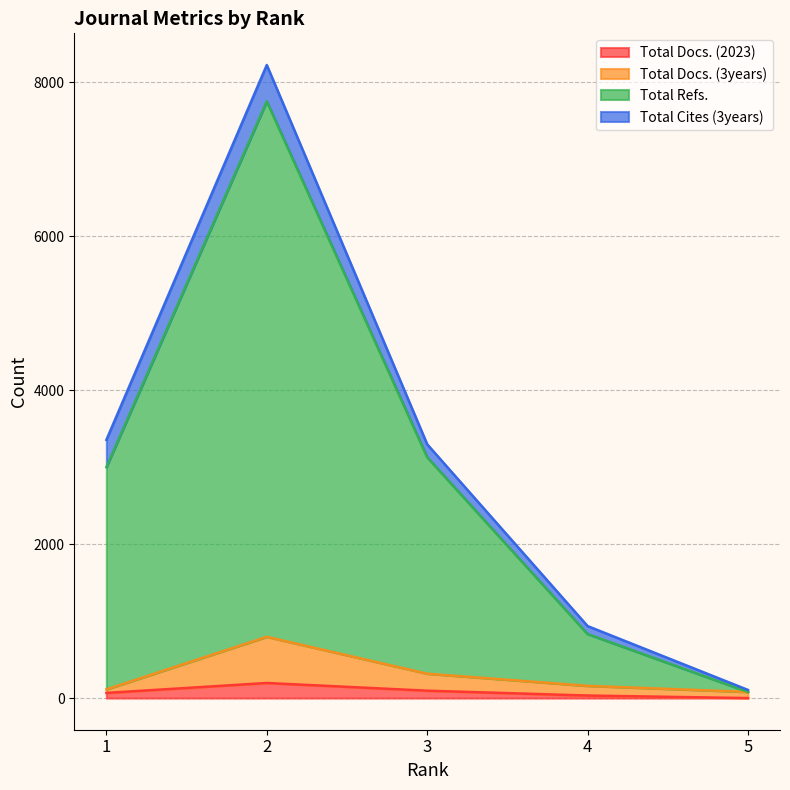

True or false: Total Docs. (3years) has a value of 72 at 4.

False